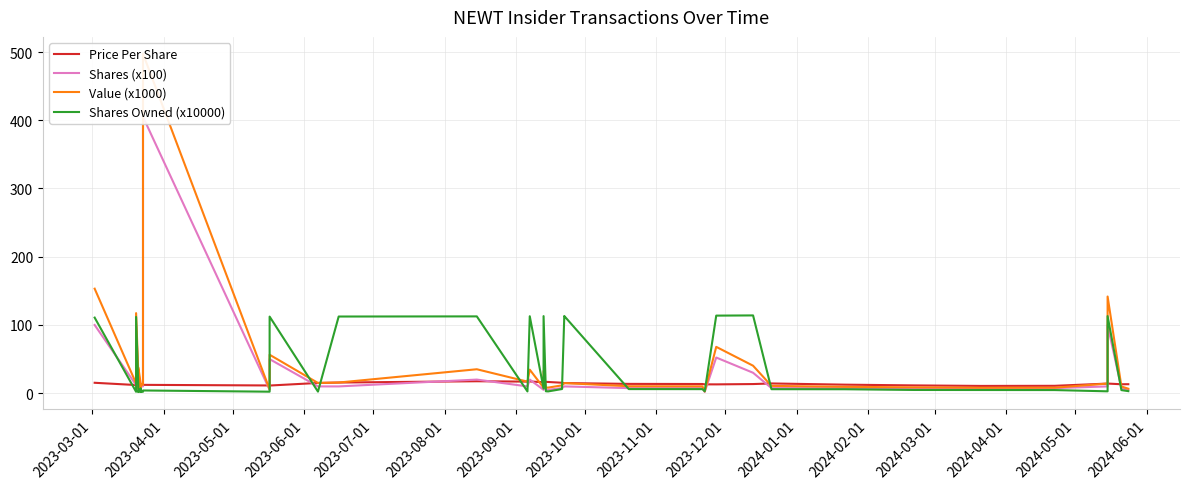

Reading right to left, list all the values displayed in this chart.

Price Per Share: 13.2	13.2	14.2	14.2	10.9	10.7	11.5	12.6	14.3	13.4	13.0	13.0	13.5	13.7	14.9	14.9	15.4	16.5	16.7	16.2	16.1	17.3	17.0	17.6	15.7	15.1	11.3	11.4	12.3	12.3	12.7	12.7	12.8	12.6	12.4	12.8	12.8	11.7	12.0	15.3
Shares (x100): 5.0	7.5	100.0	10.0	7.5	7.5	7.5	7.5	7.5	30.0	52.3	2.0	7.5	7.5	10.0	10.0	7.5	5.0	5.0	20.0	5.0	20.0	10.0	20.0	10.0	10.0	50.0	5.0	405.0	10.0	10.0	10.0	6.3	11.0	30.0	5.0	20.7	100.0	12.0	100.0
Value (x1000): 6.6	9.9	141.7	14.2	8.2	8.0	8.6	9.4	10.8	40.3	68.0	2.6	10.1	10.3	14.9	14.9	11.5	8.2	8.3	32.5	8.1	34.5	17.0	35.1	15.7	15.1	56.4	5.7	497.4	12.3	12.7	12.7	8.1	13.8	37.4	6.4	26.5	117.4	14.4	153.2
Shares Owned (x10000): 3.1	4.6	113.1	2.8	4.6	4.7	4.8	5.9	5.9	114.0	113.7	2.9	6.0	6.1	113.1	113.2	6.2	2.7	2.9	113.0	6.9	112.8	2.6	112.6	112.4	2.4	112.3	2.3	4.0	2.2	1.8	6.8	4.1	2.7	3.2	1.8	6.1	111.8	2.1	110.8